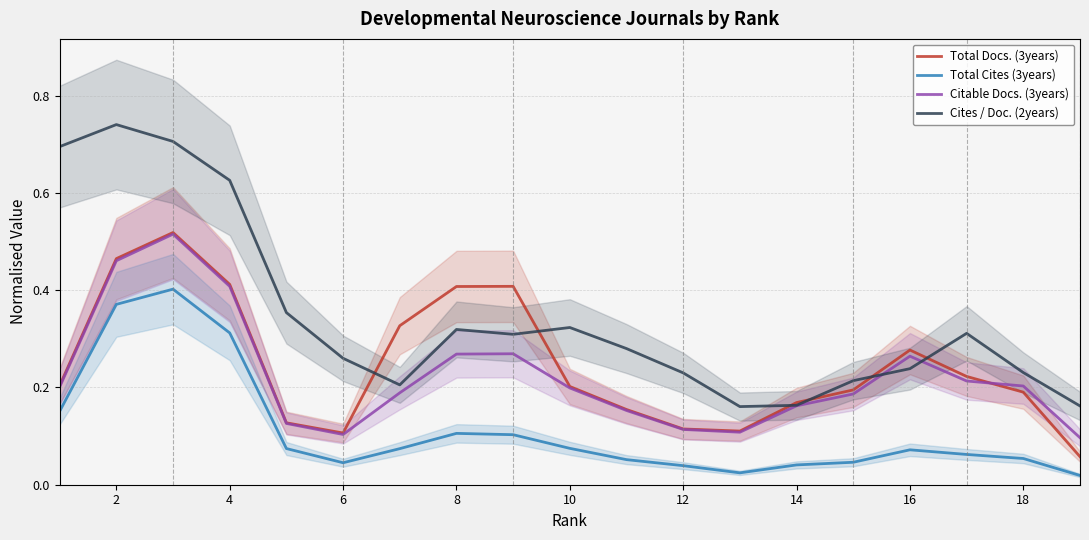

Count the number of data series in this chart.

4